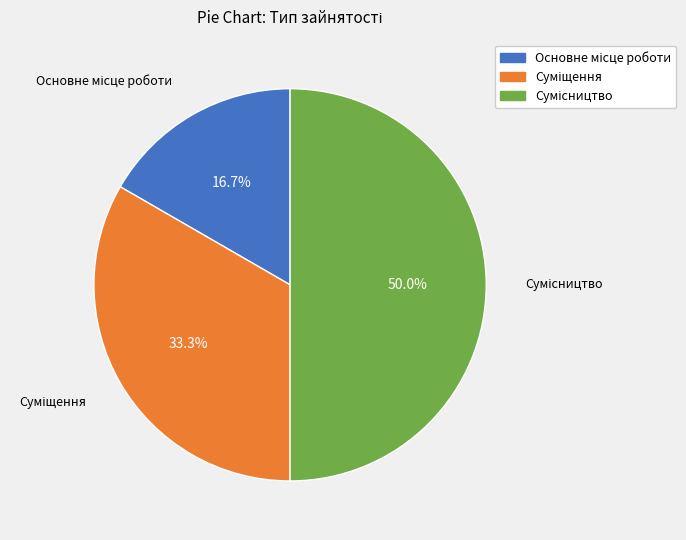

Is there any slice that represents more than half of the pie?

No